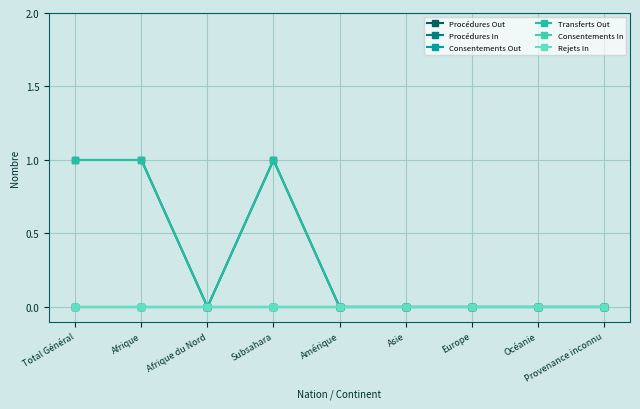

Which category has the lowest value across all series?

Afrique du Nord